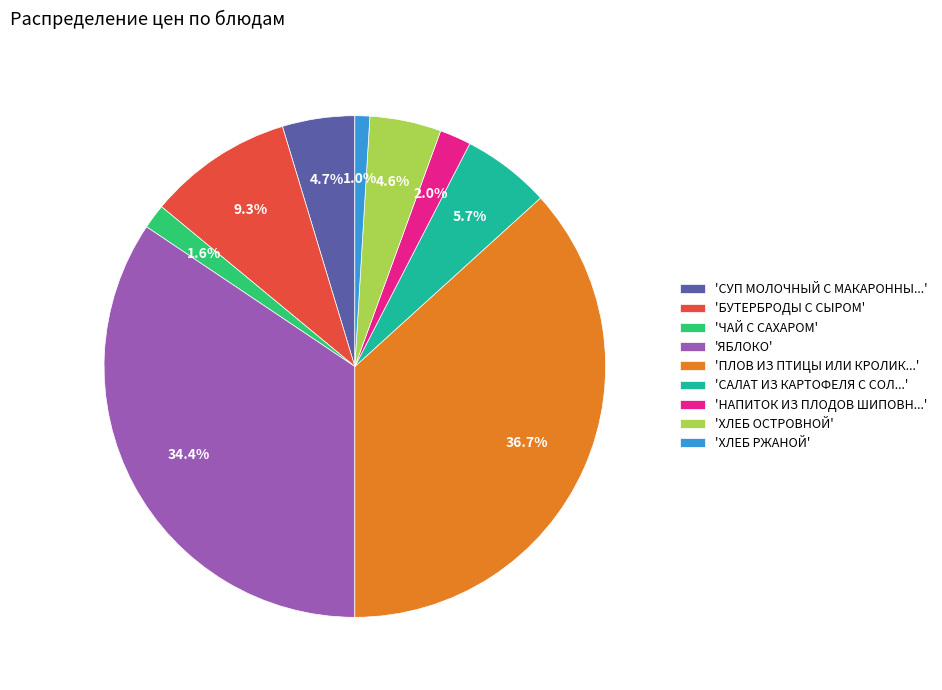

Does any single category account for the majority?

No